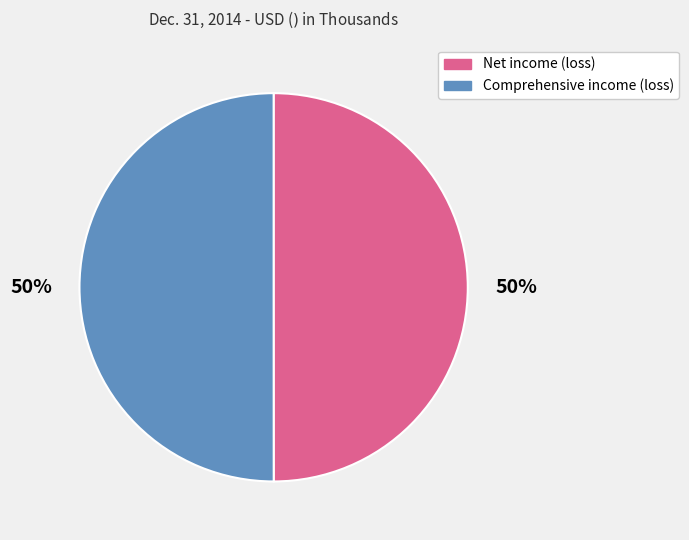

What is the ratio of the value at Net income (loss) to the value at Comprehensive income (loss)?

1.0